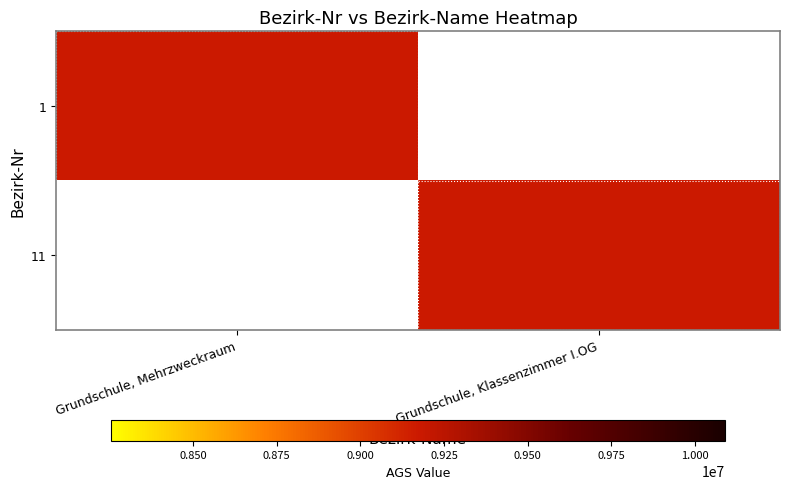

Which category has the highest value across all series?

Grundschule, Mehrzweckraum